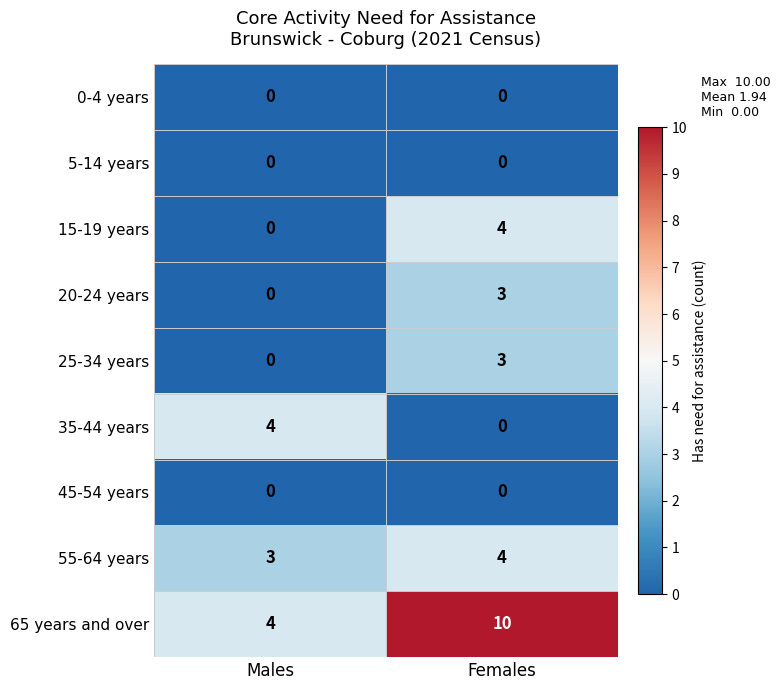

What is the highest value of the 15-19 years series?

4